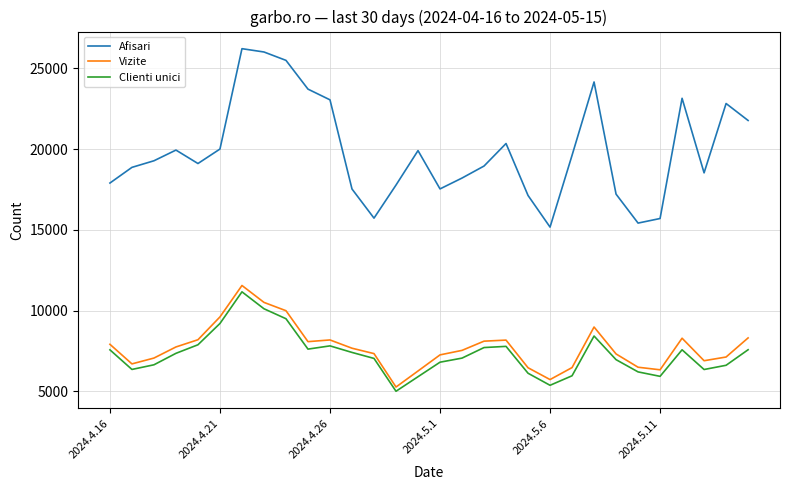

What is the difference between the maximum and minimum values in the Vizite series?

6289